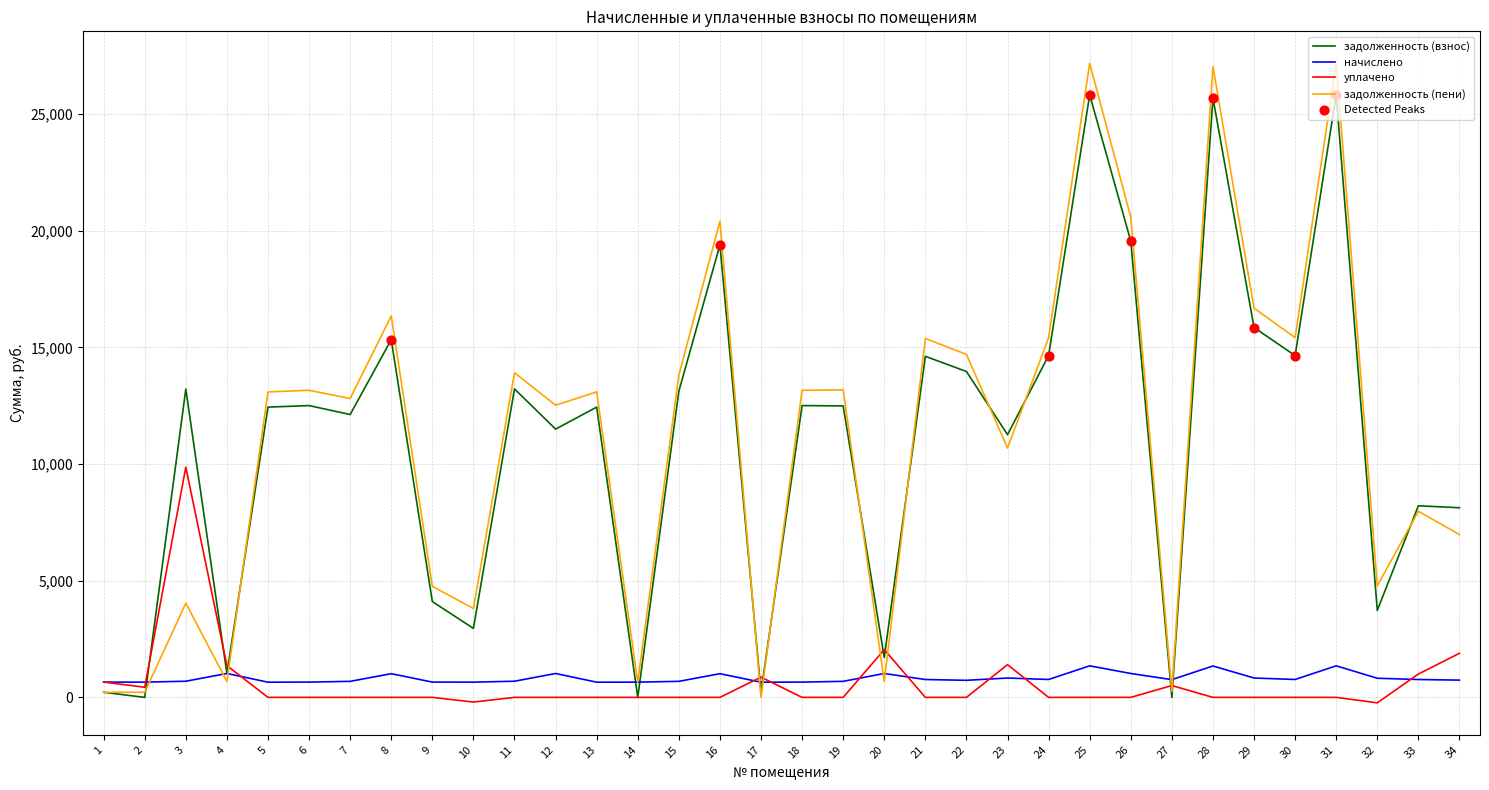

Which series has the largest range (max minus min)?

задолженность (пени)